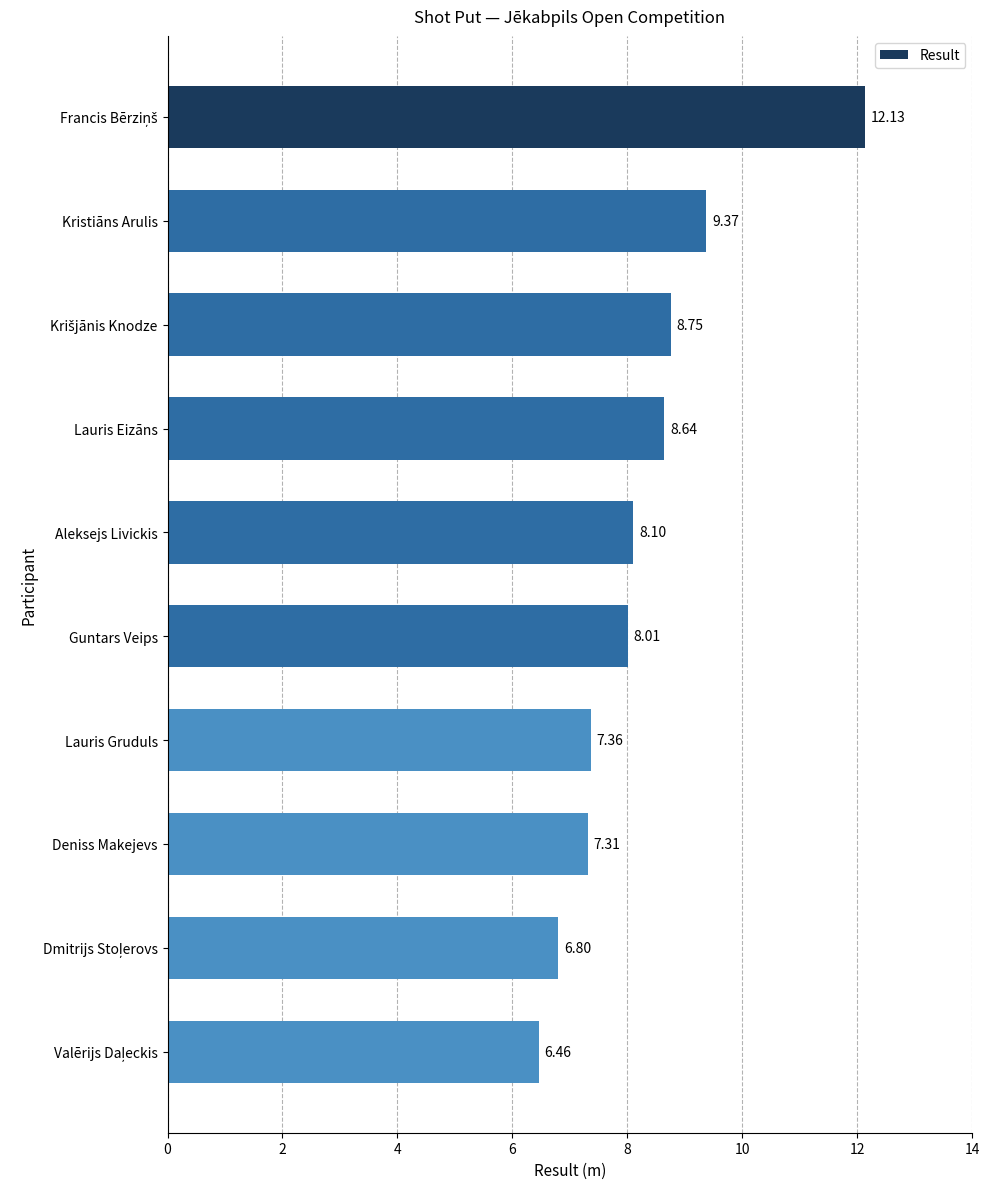

Does the chart contain any negative values?

No